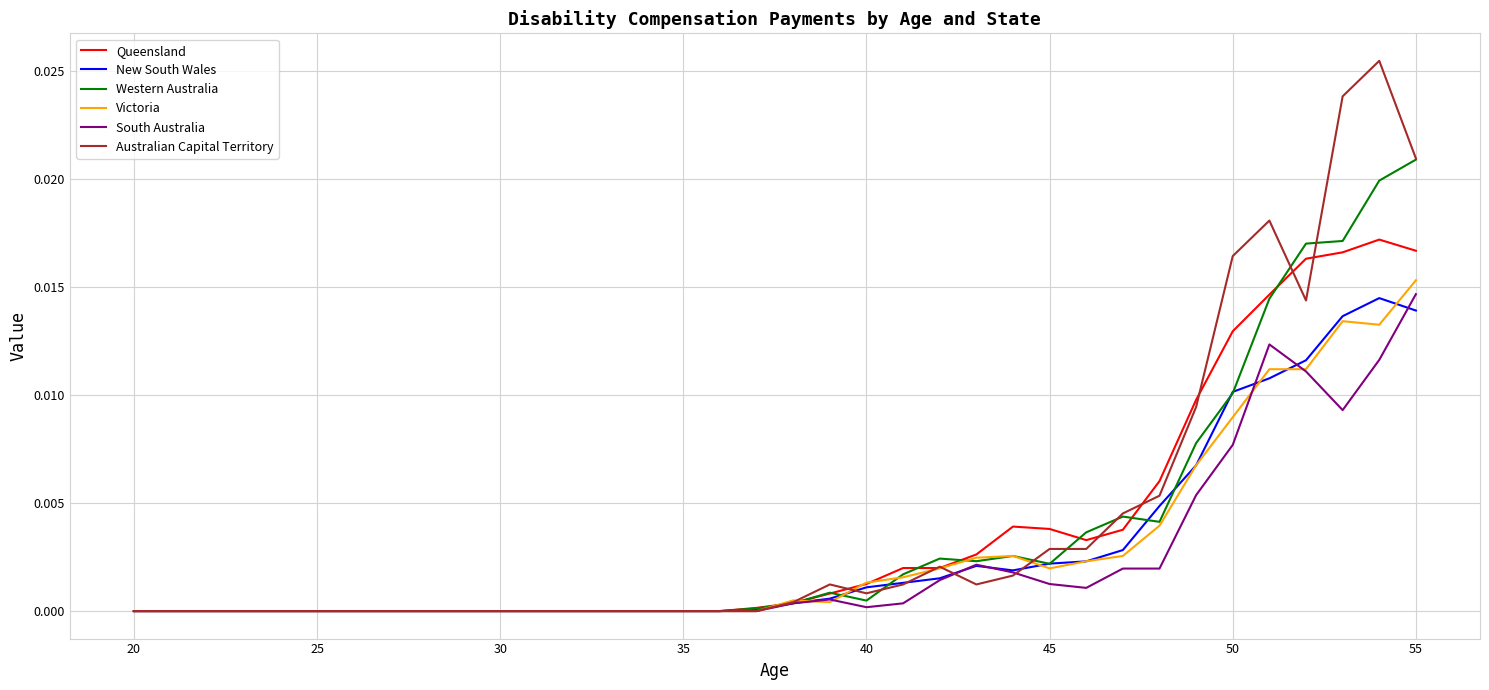

Does the chart display data point markers on the line(s)?

No